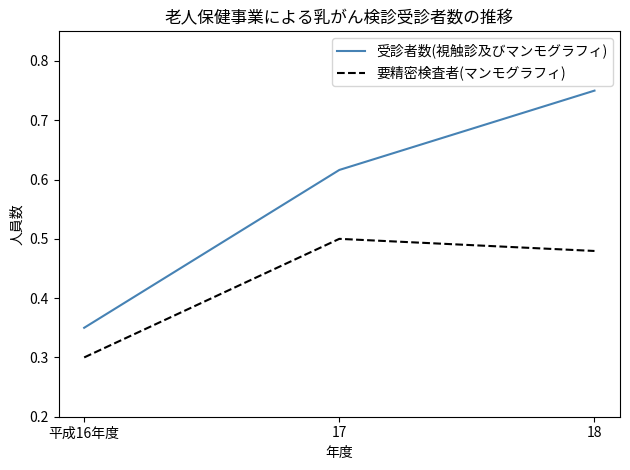

At which label does 受診者数(視触診及びマンモグラフィ) reach its minimum?

平成16年度